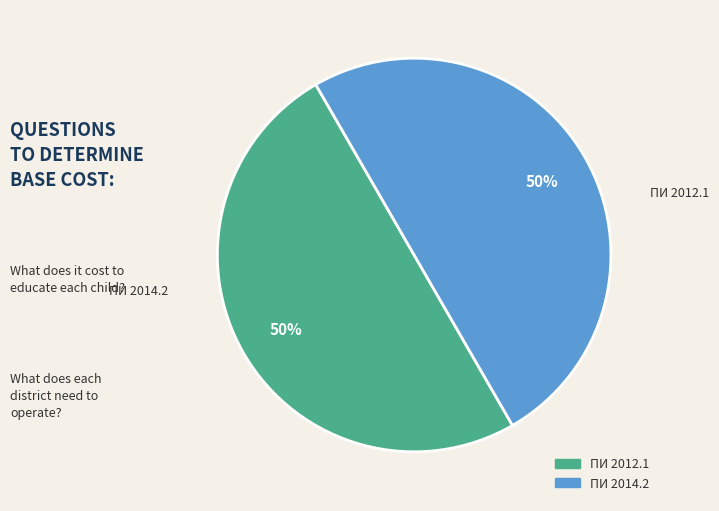

How many slices are in this pie chart?

2